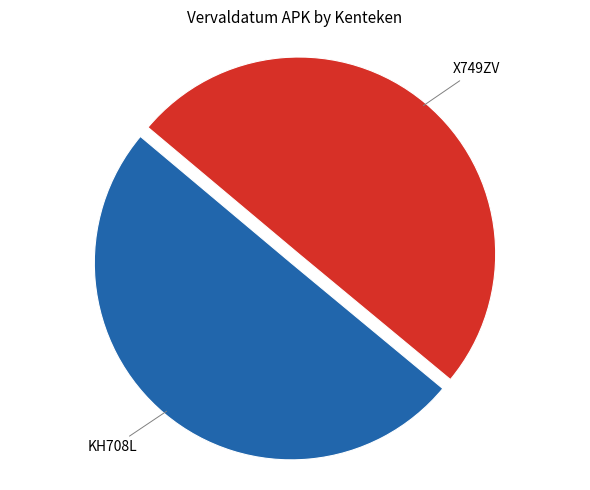

To the nearest percent, what percentage of the pie is X749ZV?

50%